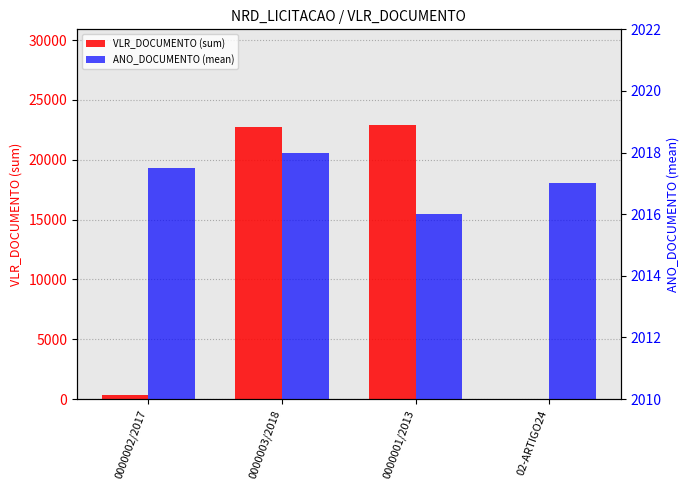

True or false: ANO_DOCUMENTO (mean) has a value of 2017.0 at 02-ARTIGO24.

True